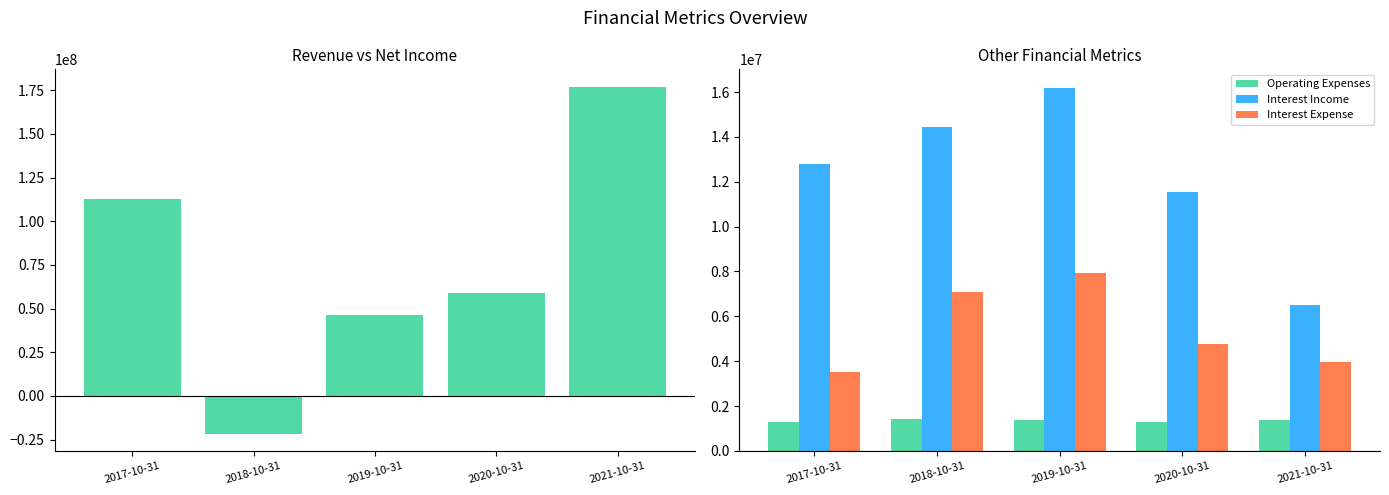

How many values in the Interest Income series are below 12791645?

2